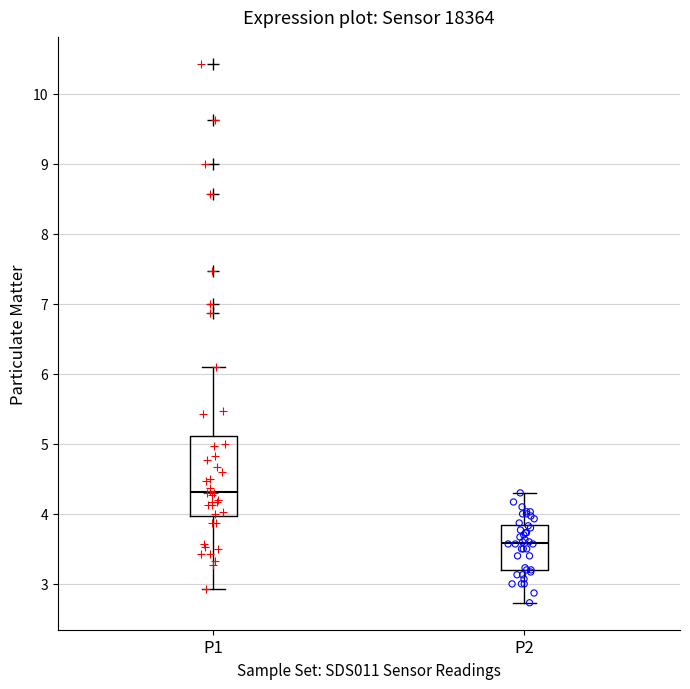

Where does the median line of the box for P1 sit on the y-axis? The values are not printed on the chart, so give them approximately, as read against the axis.

4.3